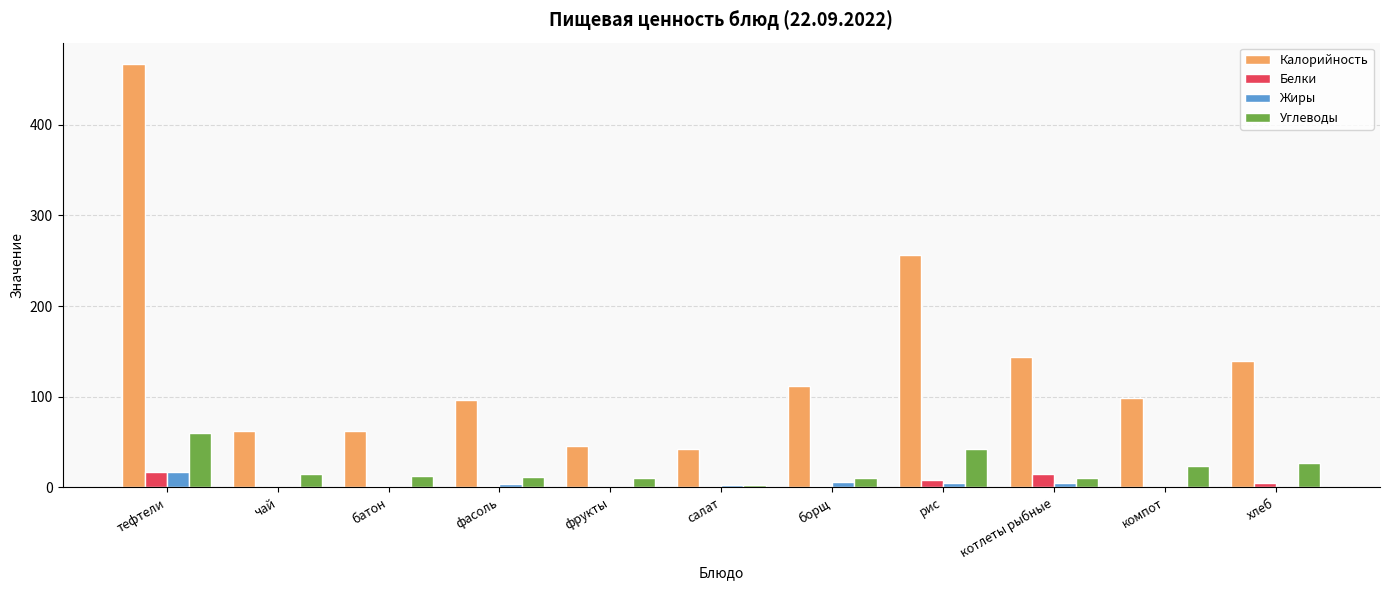

Read the Жиры value at борщ.

6.0